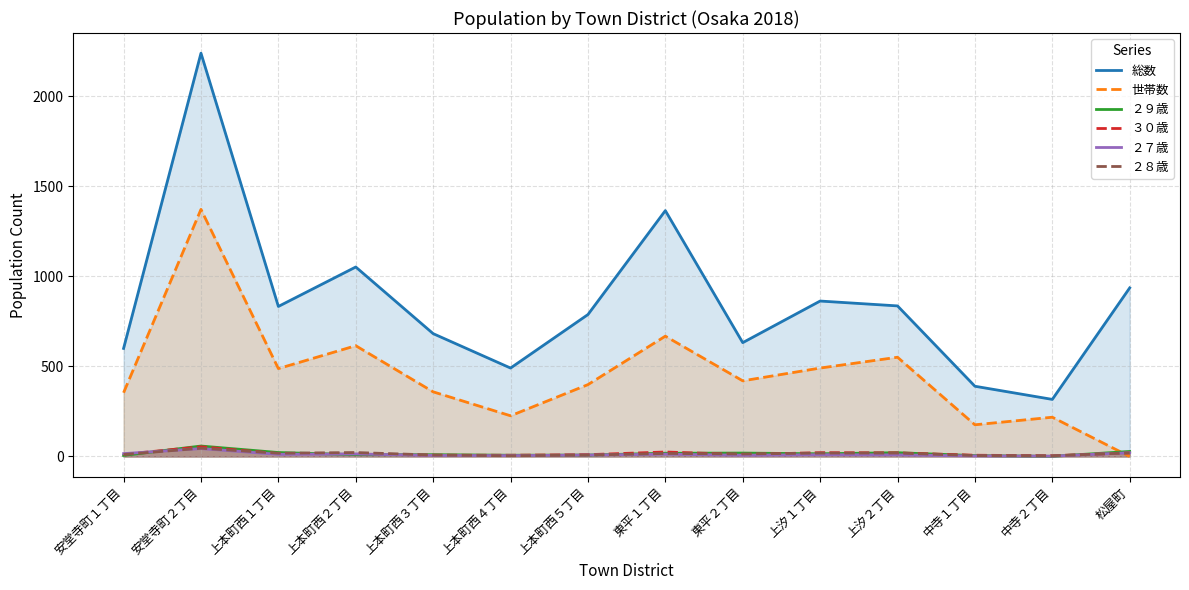

At which label is ２８歳 closest to 25?

上本町西２丁目